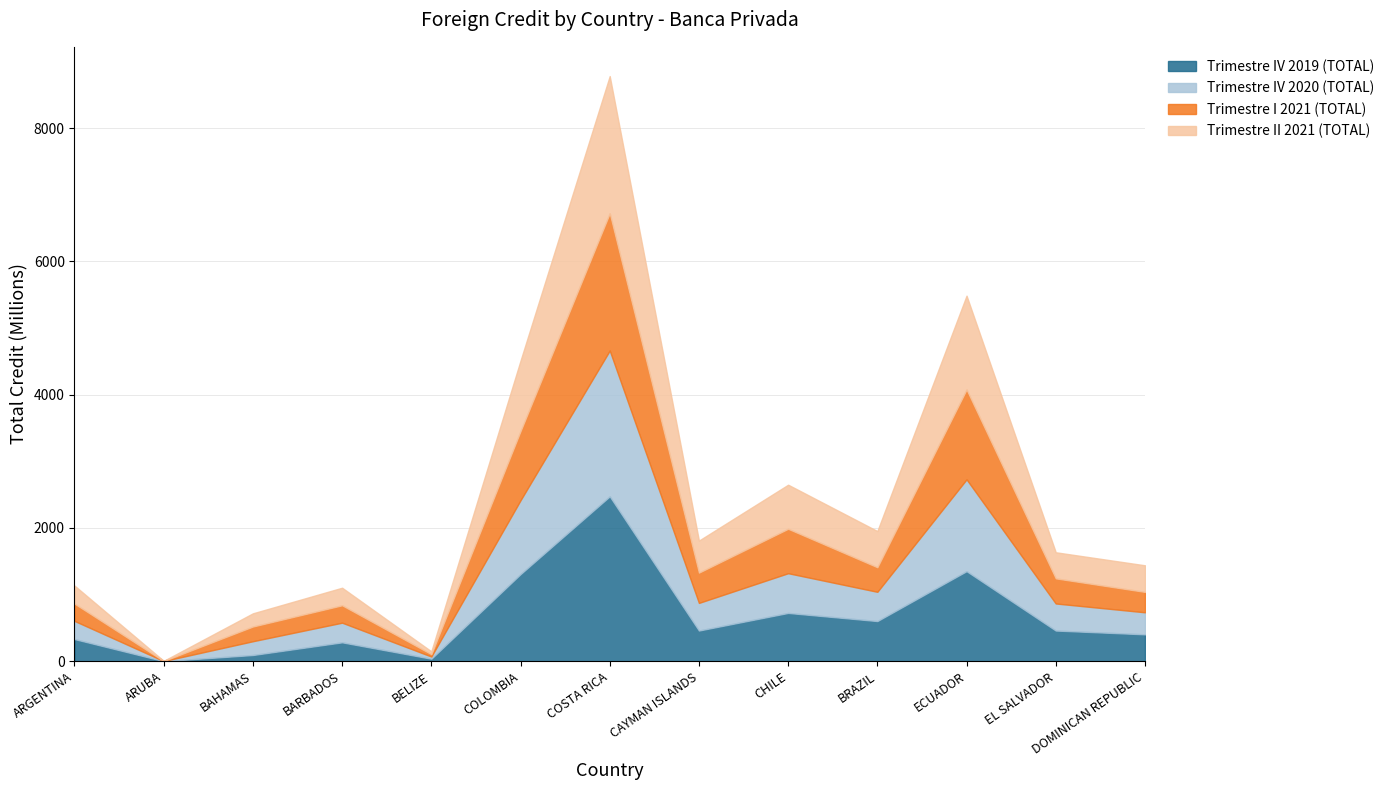

What is the label of the 3rd point from the left?

BAHAMAS